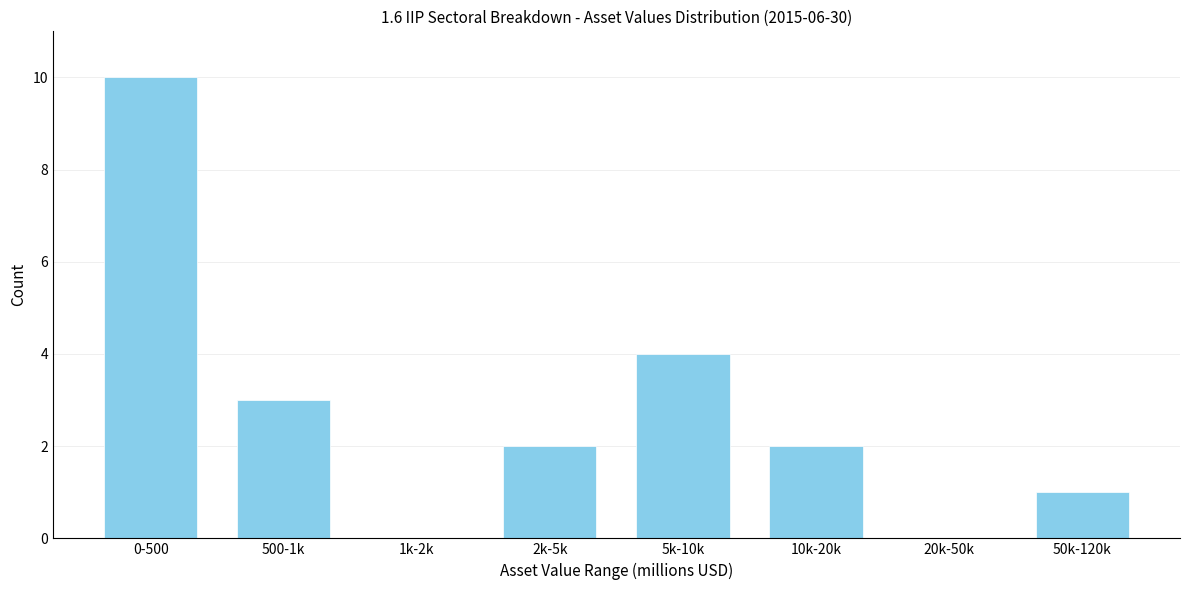

Reading left to right, what are all the values shown in this chart?

0-500=10	500-1k=3	1k-2k=0	2k-5k=2	5k-10k=4	10k-20k=2	20k-50k=0	50k-120k=1